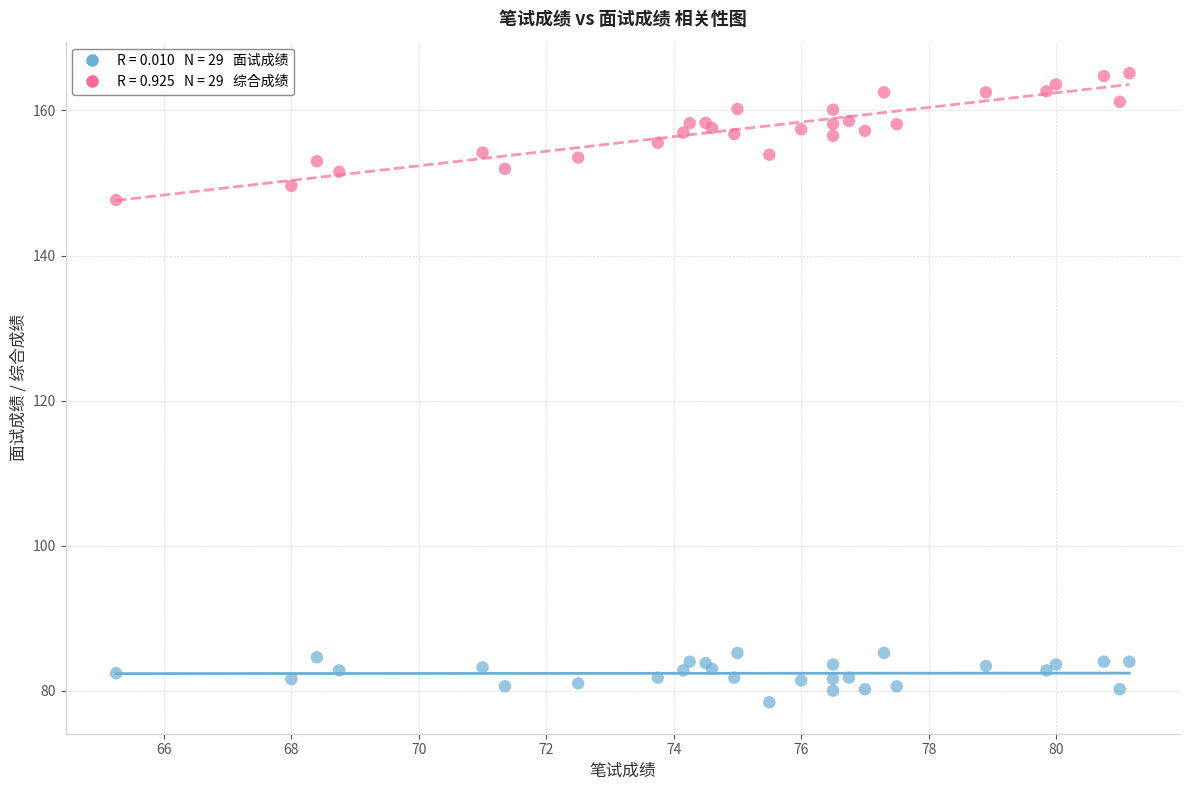

Across all series, what Y value is closest to 121?

147.7